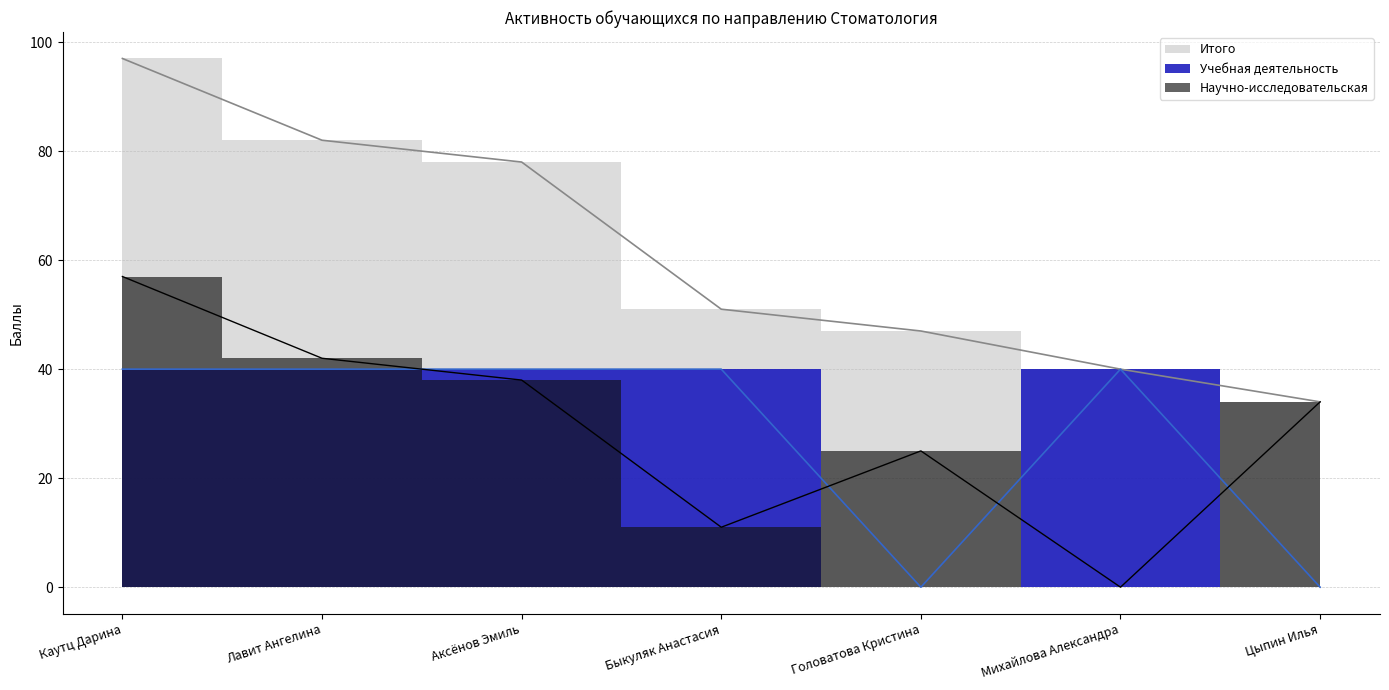

How many intersections are there between Научно-исследовательская and Учебная деятельность?

4